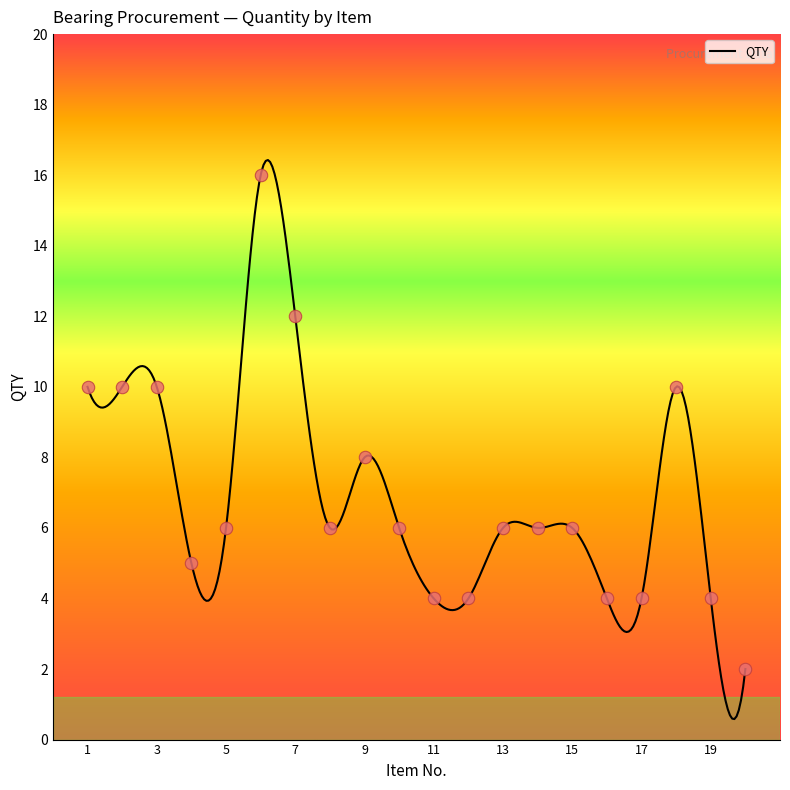

What is the change in value from 10 to 16?

-2